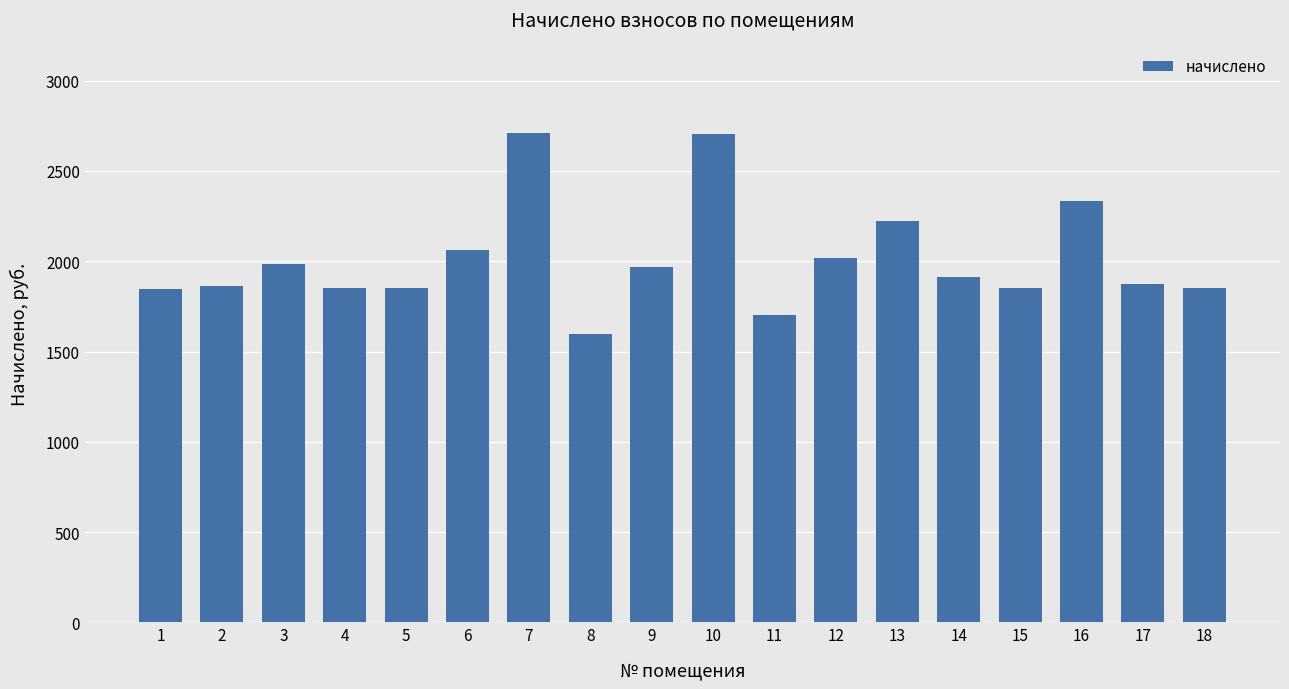

What is the value of the 12th bar from the left?

2017.4